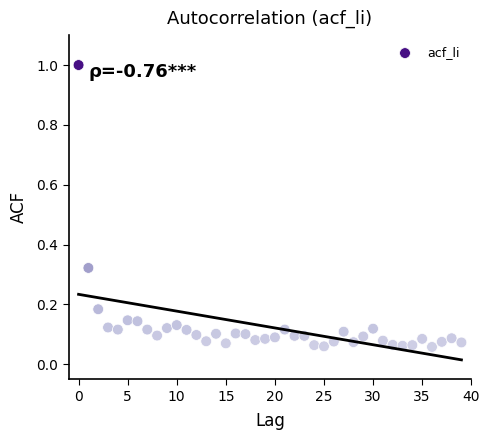

What is the range of Y values (max minus min)?

0.9